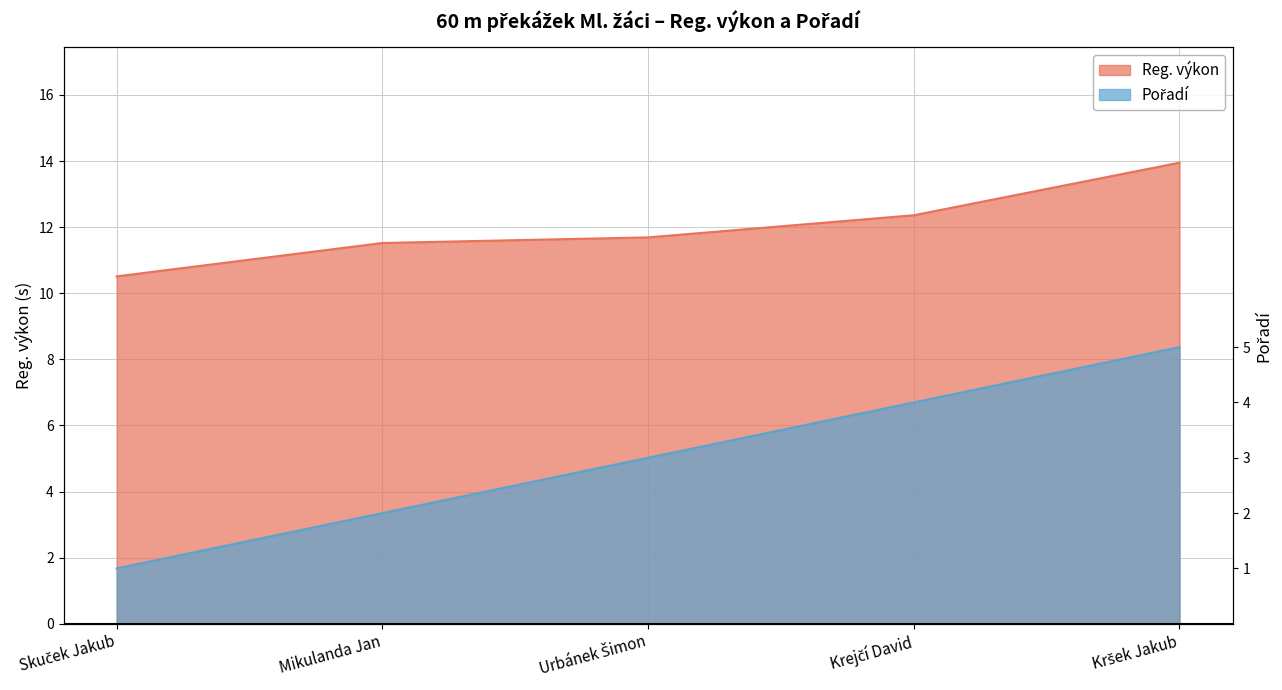

Does the chart display data point markers on the line(s)?

No